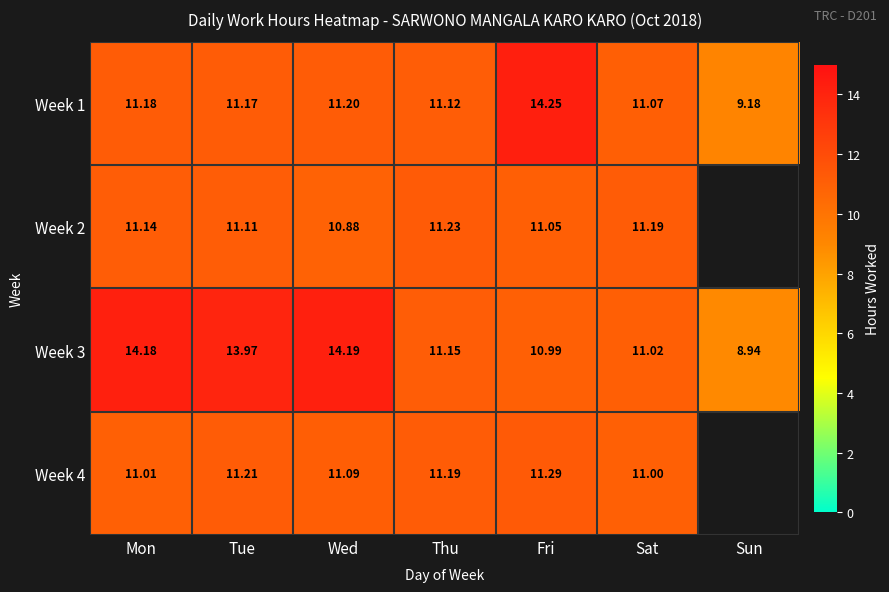

List the labels in order of Week 1 value, smallest first.

Sun, Sat, Thu, Tue, Mon, Wed, Fri